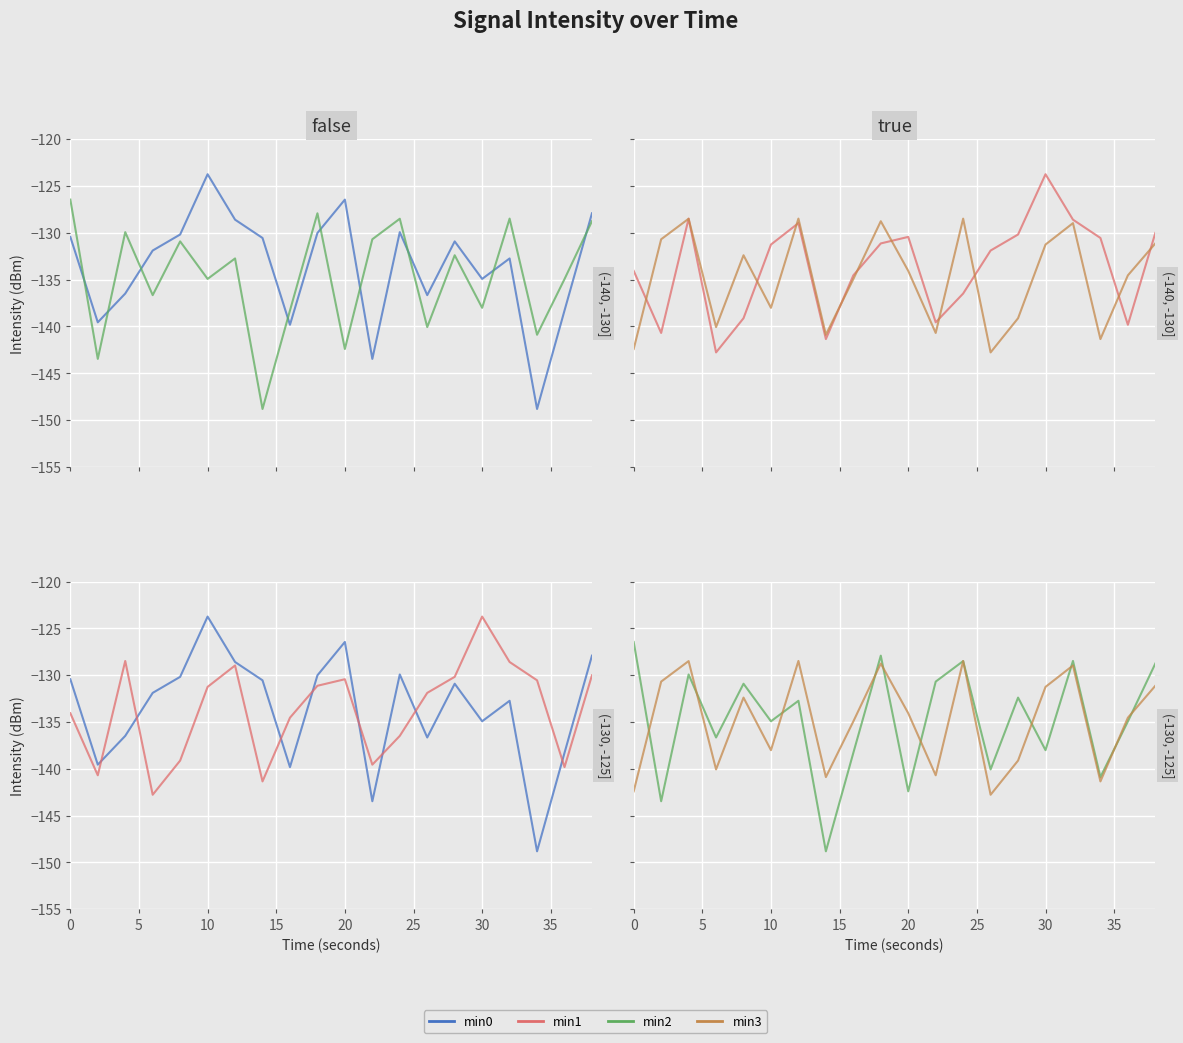

What are all the series names shown in the legend?

min0, min2, min1, min3